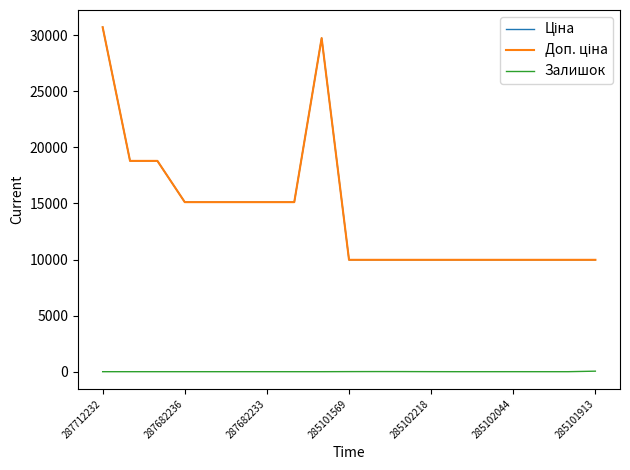

How many interior local peaks does the Доп. ціна series have?

1